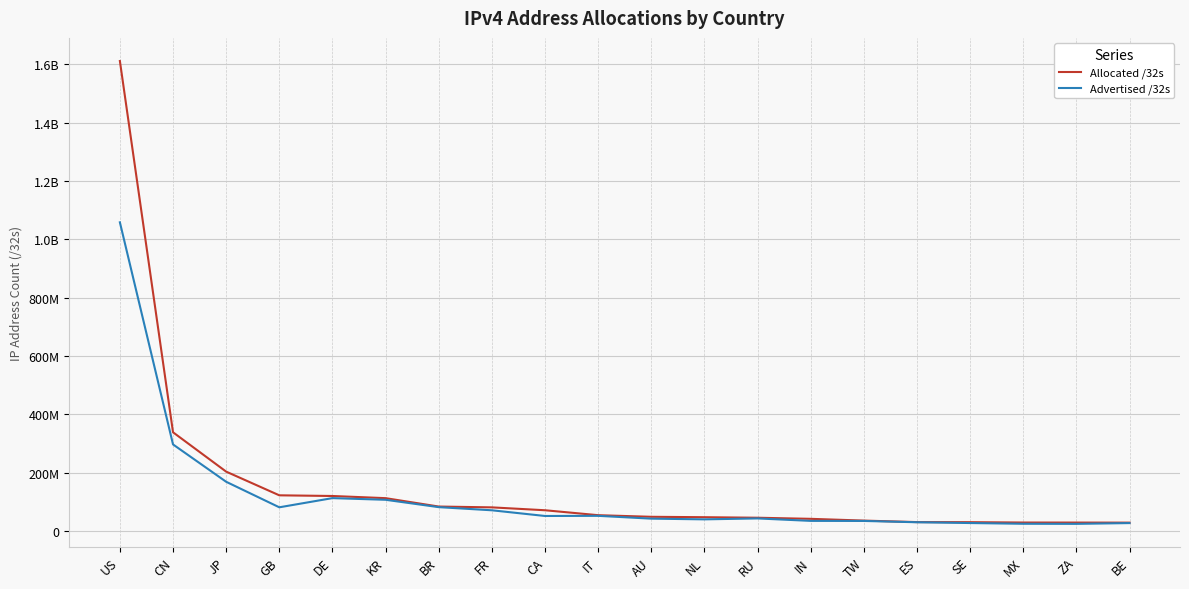

Which series has the widest spread of values?

Allocated /32s